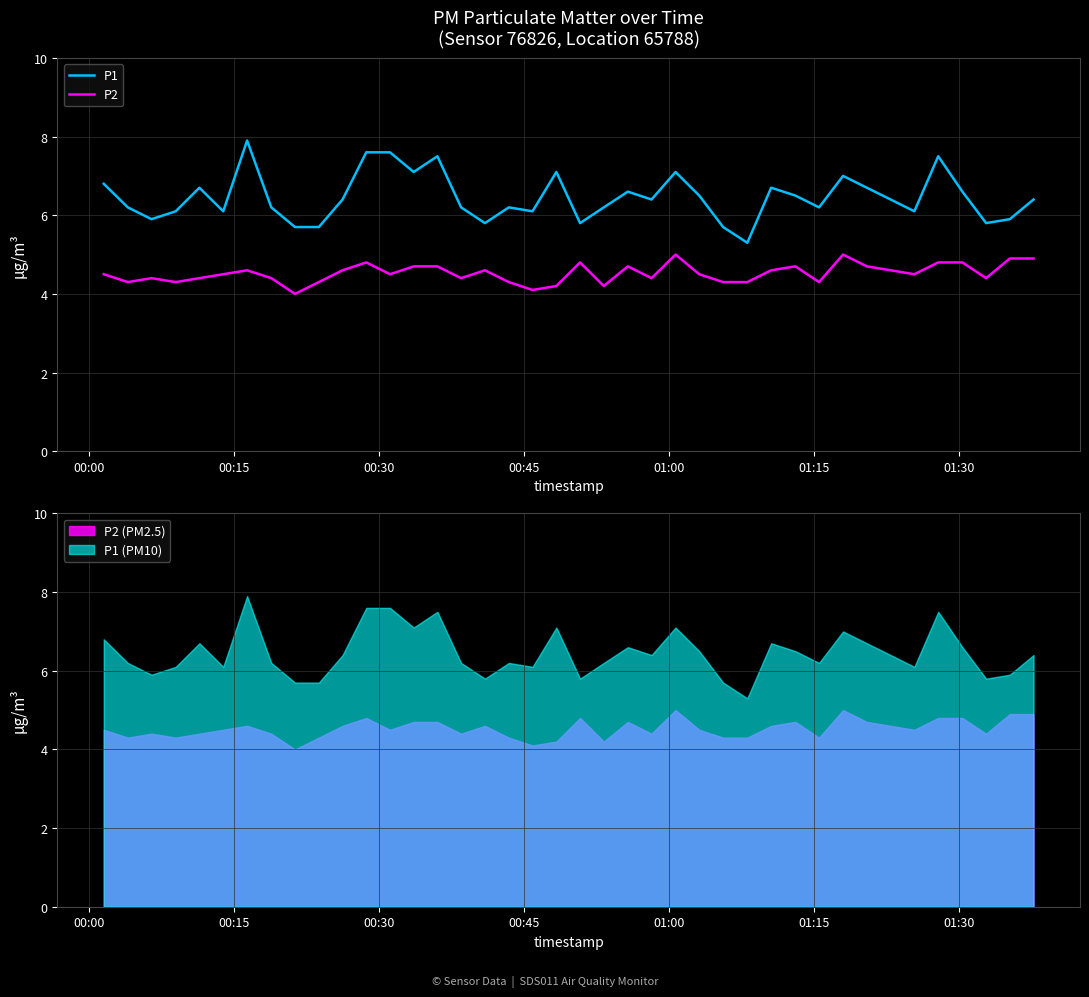

What is the highest value of the P1 series?

7.9